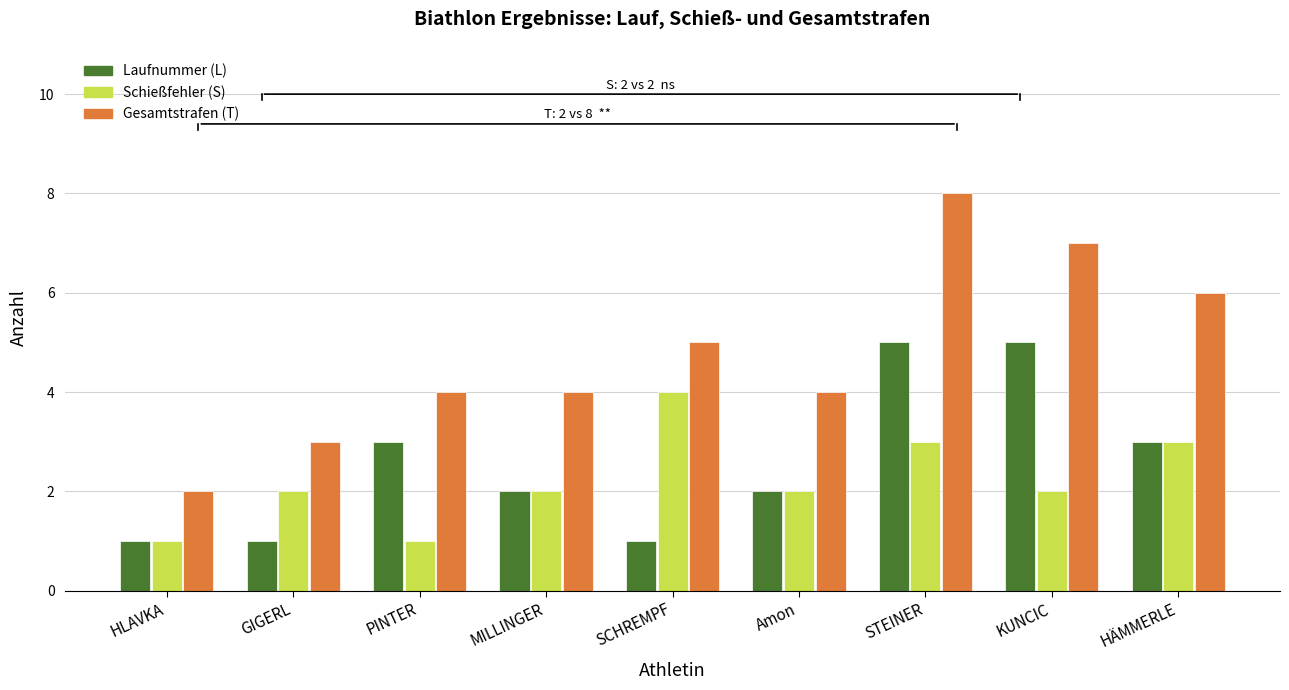

The value of Schießfehler (S) at SCHREMPF is 4. True or false?

True